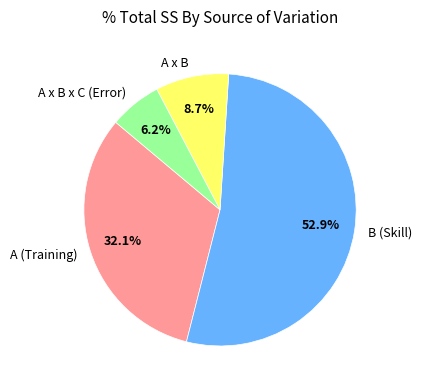

Combined, what portion of the pie is A (Training) and A x B x C (Error)?

38.3%